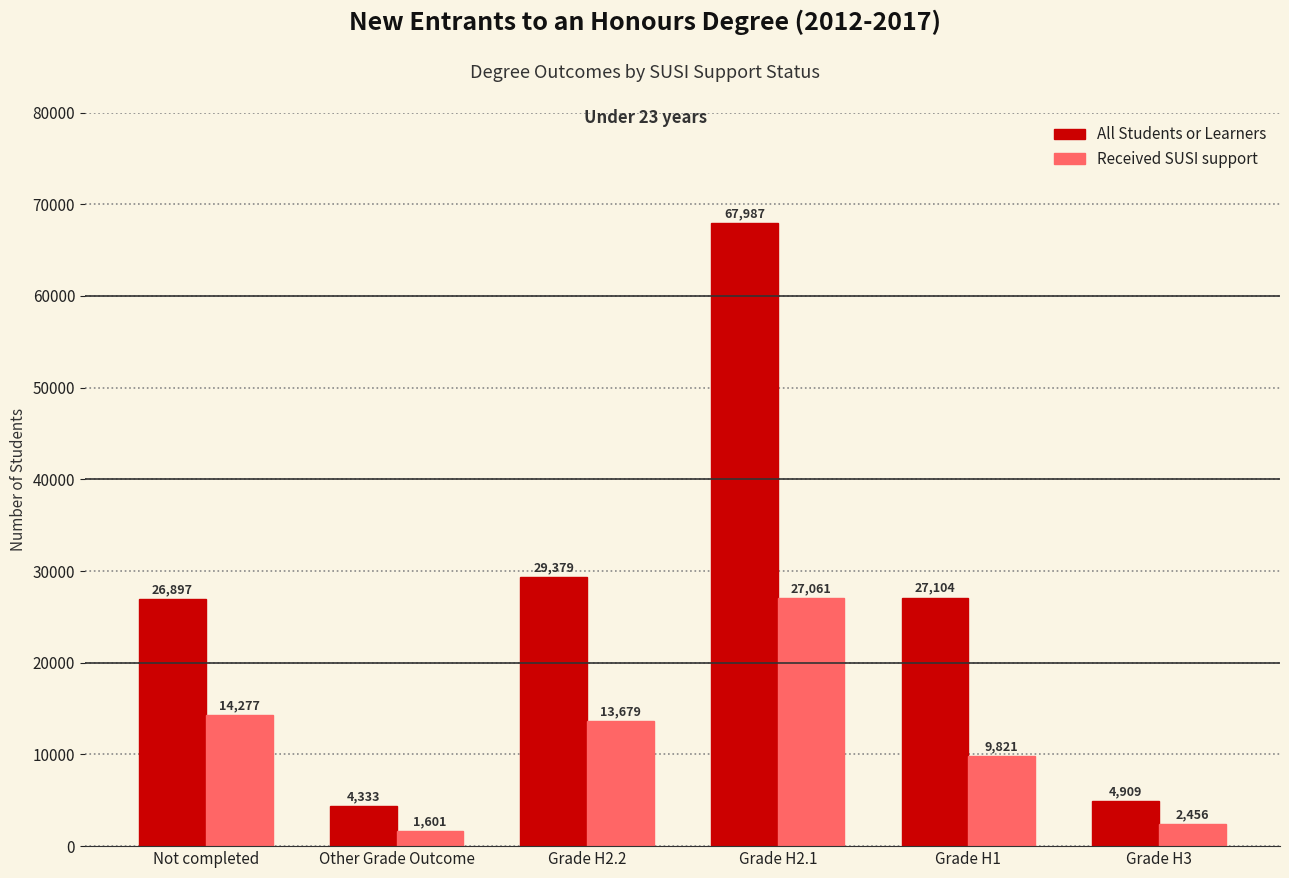

Rank the series by their maximum value, from highest to lowest.

All Students or Learners, Received SUSI support